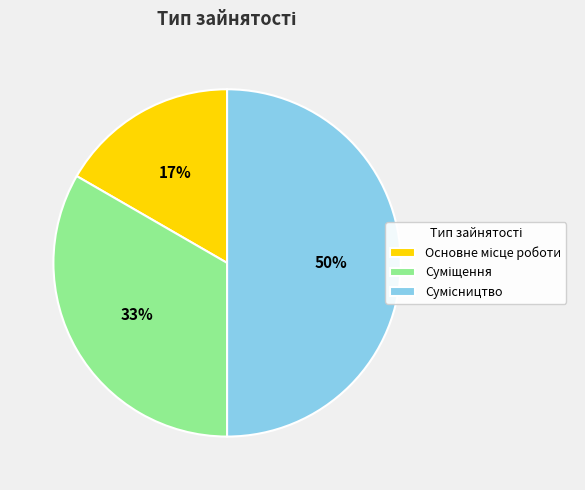

To the nearest percent, what is the difference between the largest and smallest slice percentages?

33%